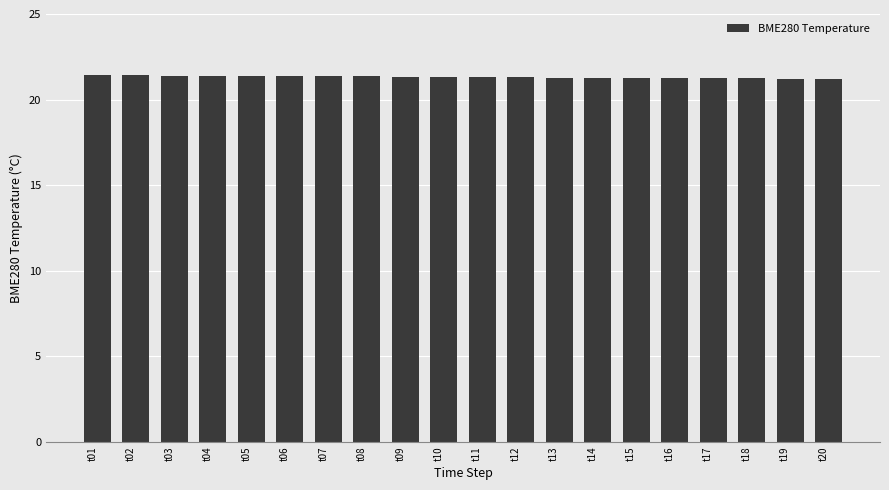

Is it true that the value at t10 is 21.3?

True